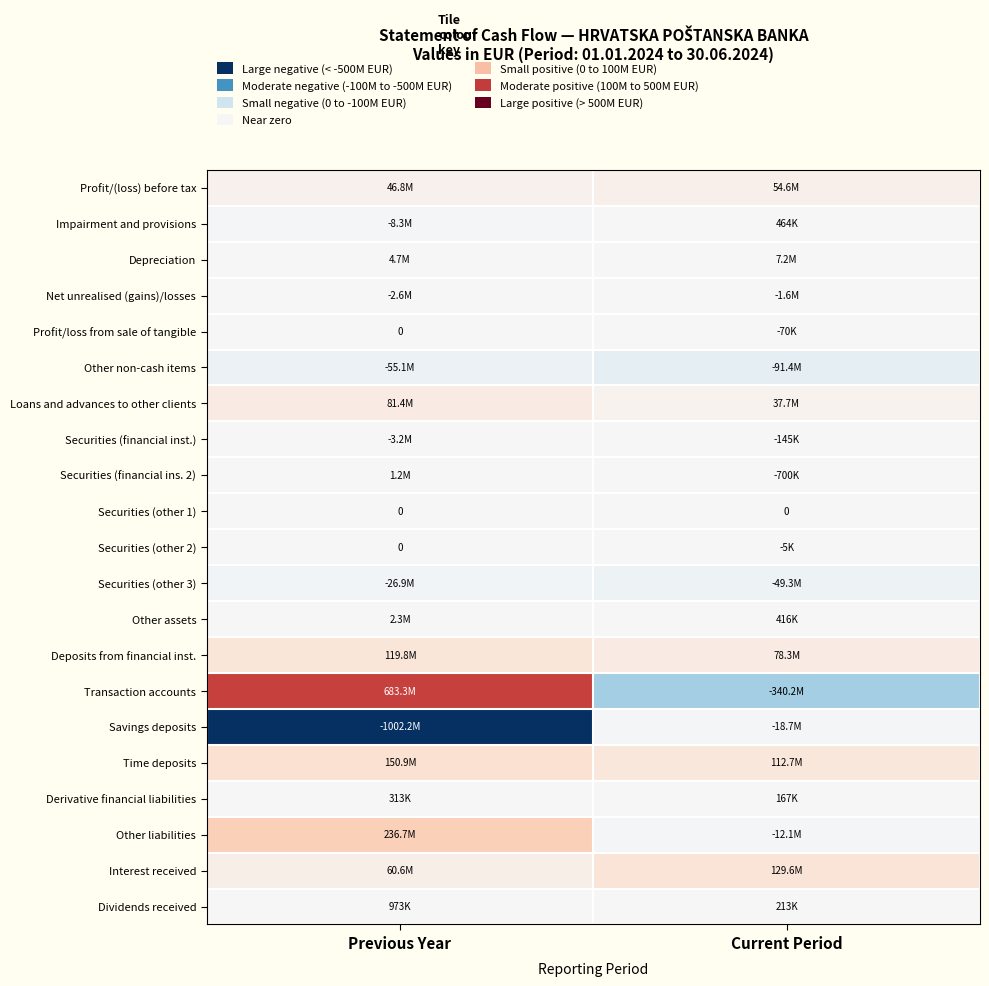

True or false: Profit/loss from sale of tangible has a value of -0.0 at Current Period.

False